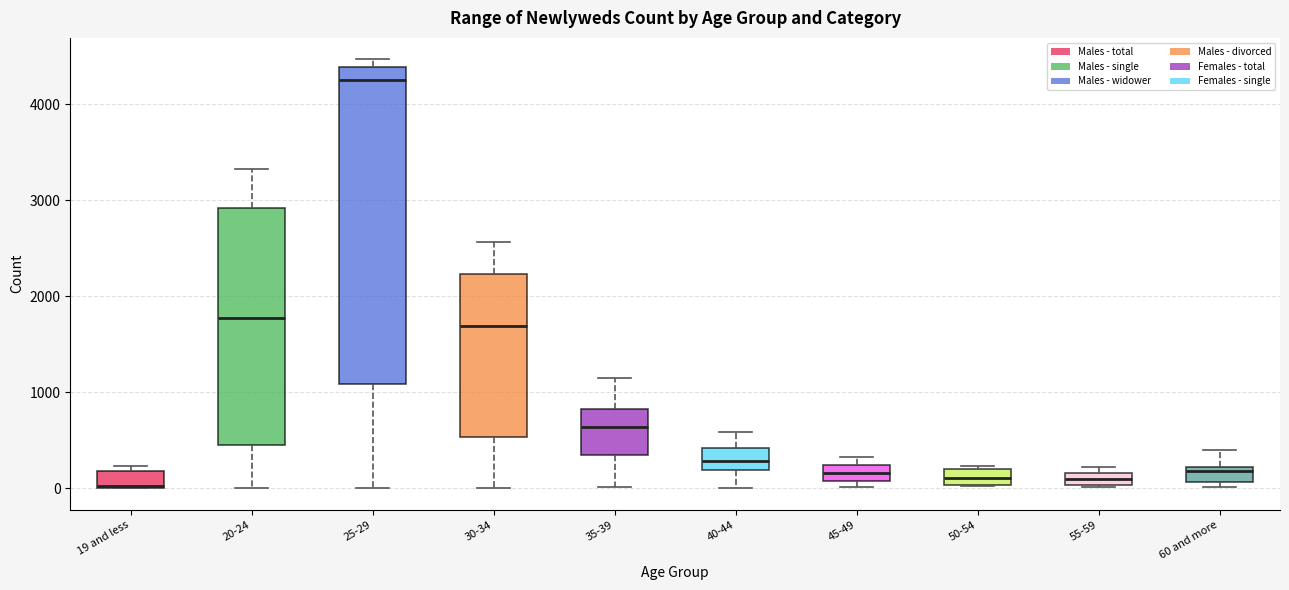

Where does the lower whisker of the box for 20-24 end on the y-axis? The values are not printed on the chart, so give them approximately, as read against the axis.

0